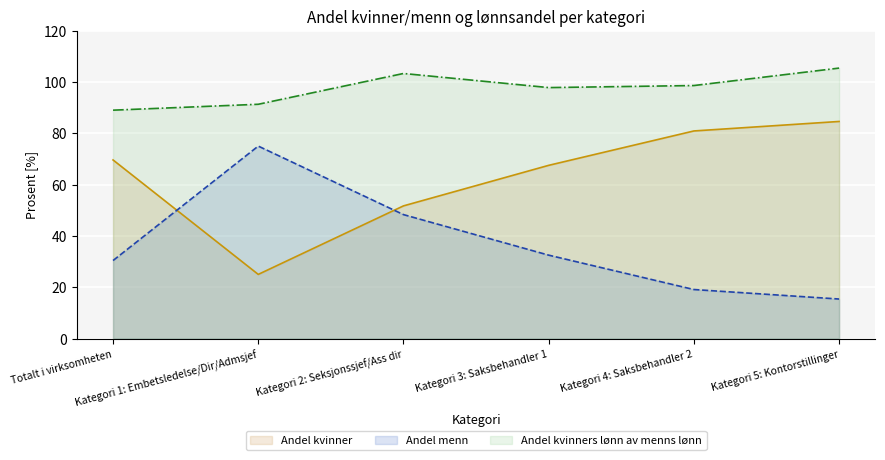

Rank the series by their maximum value, from lowest to highest.

Andel menn, Andel kvinner, Andel kvinners lønn av menns lønn